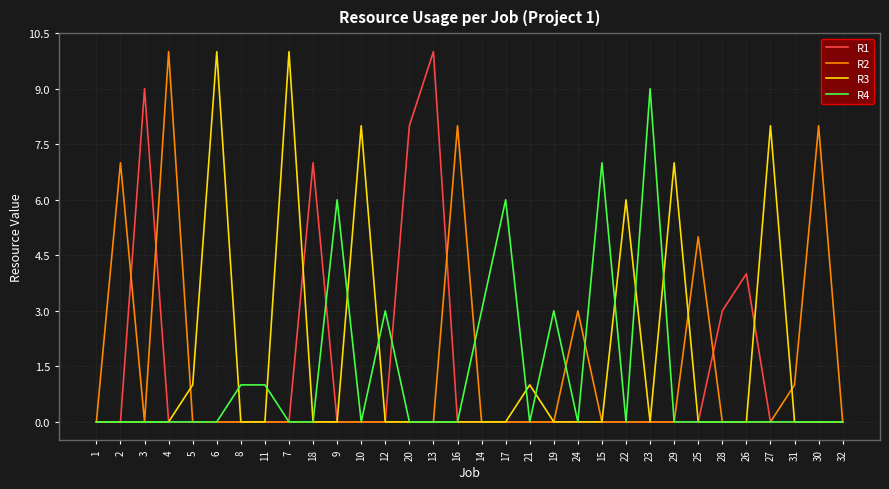

Which series changed the most between 7 and 14?

R3